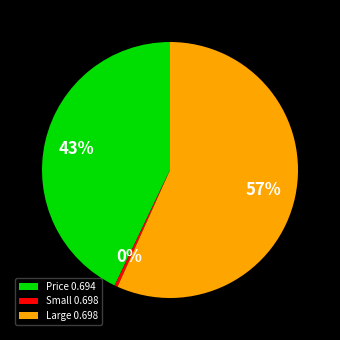

To the nearest percent, what is the combined percentage of Small 0.698 and Large 0.698?

57%